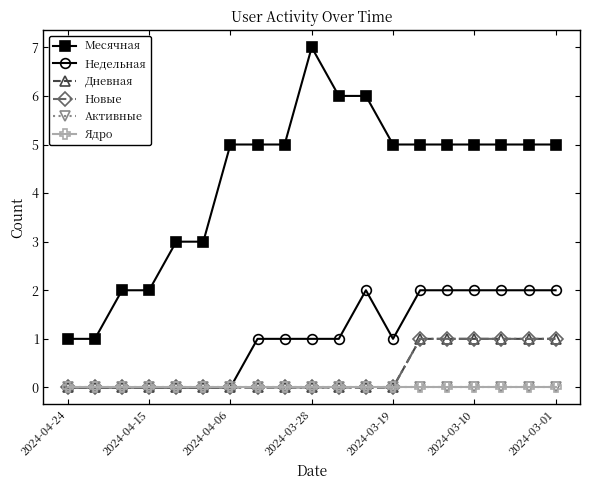

Does the chart display data point markers on the line(s)?

Yes